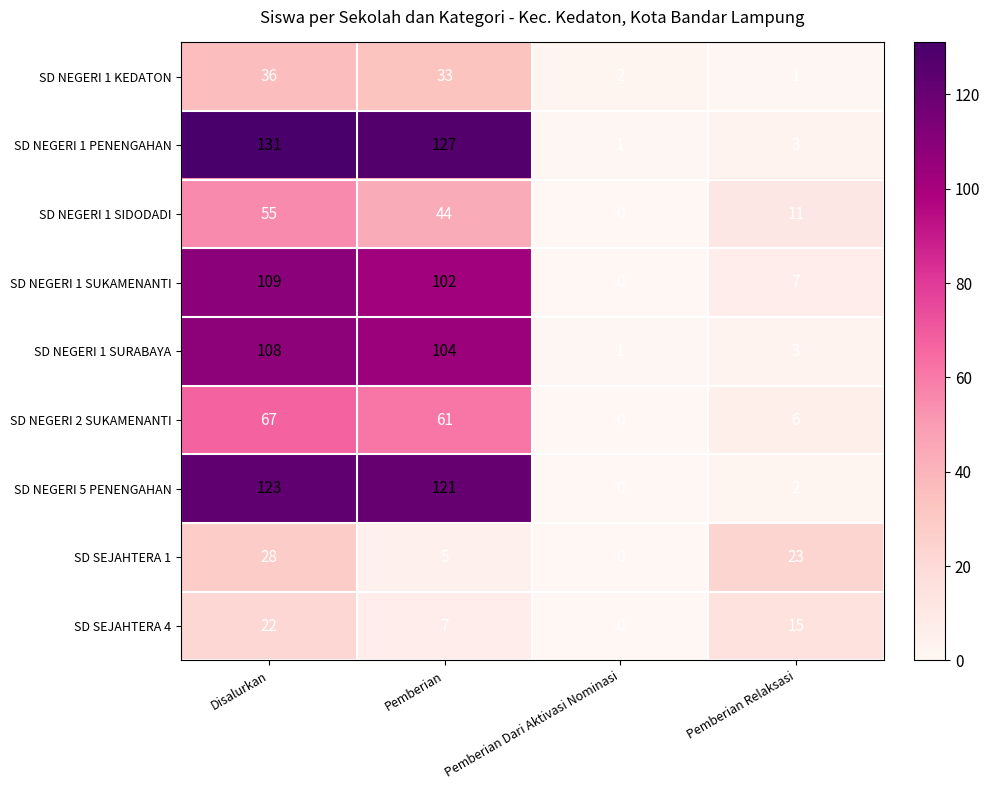

Is it true that SD SEJAHTERA 4 equals 22 at Disalurkan?

True